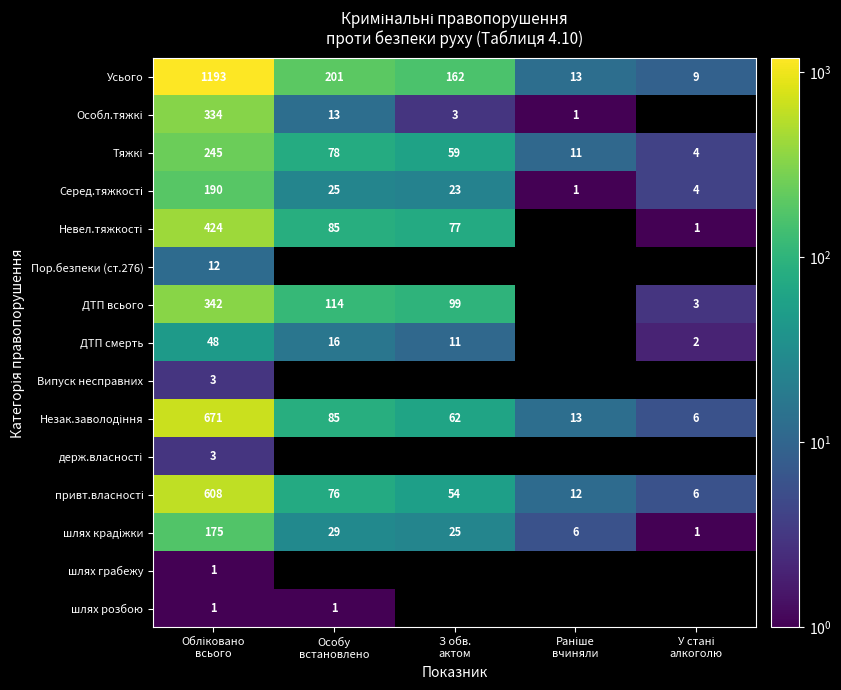

What is the difference between the Незак.заволодіння values at Особу встановлено and З обв. актом?

23.0